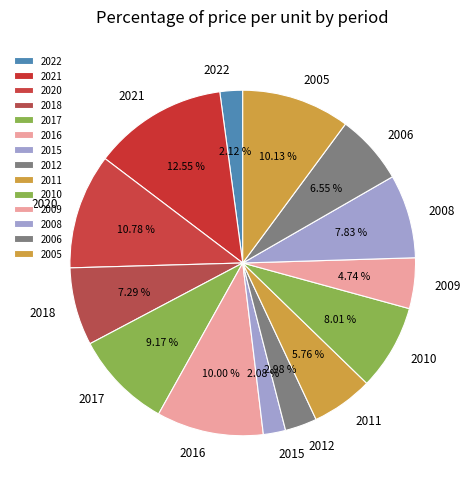

Do 2021 and 2015 together represent more than half of the pie?

No